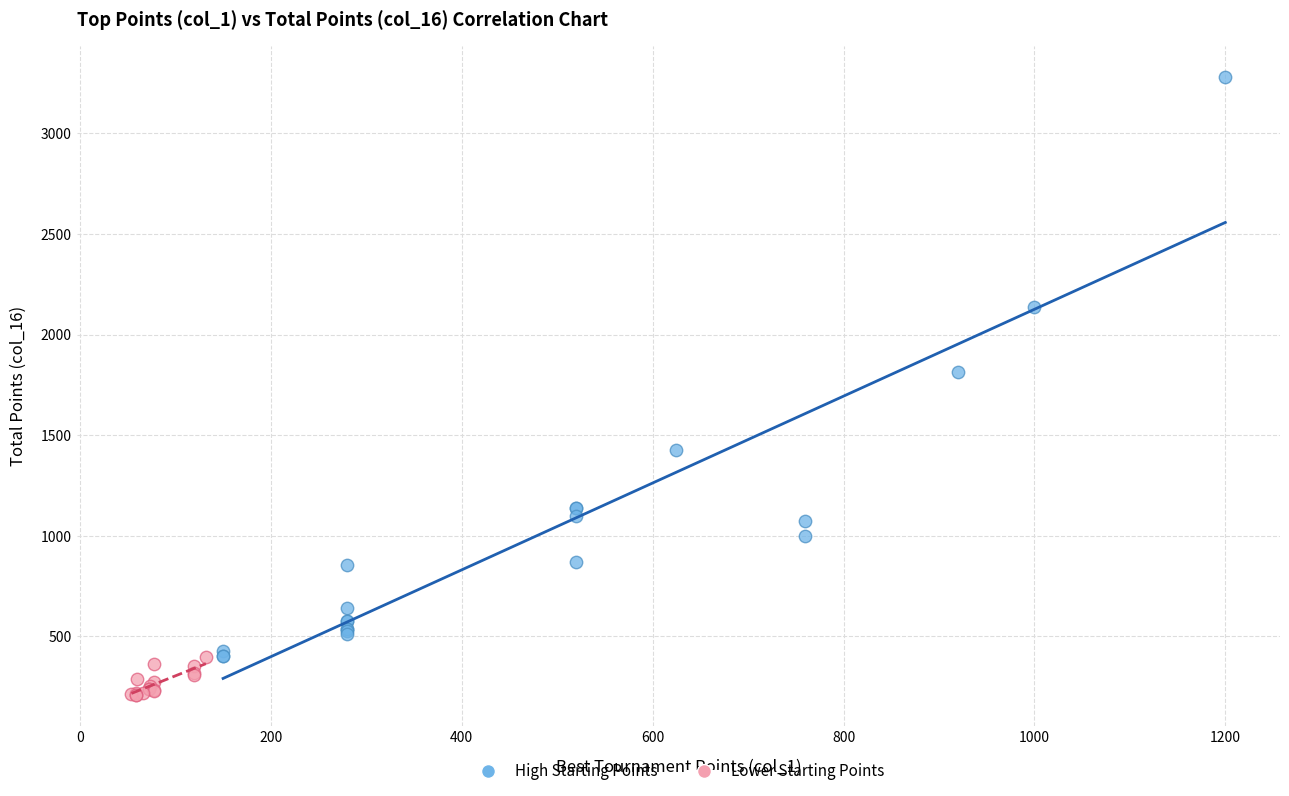

Which series has the widest spread of Y values?

High Starting Points